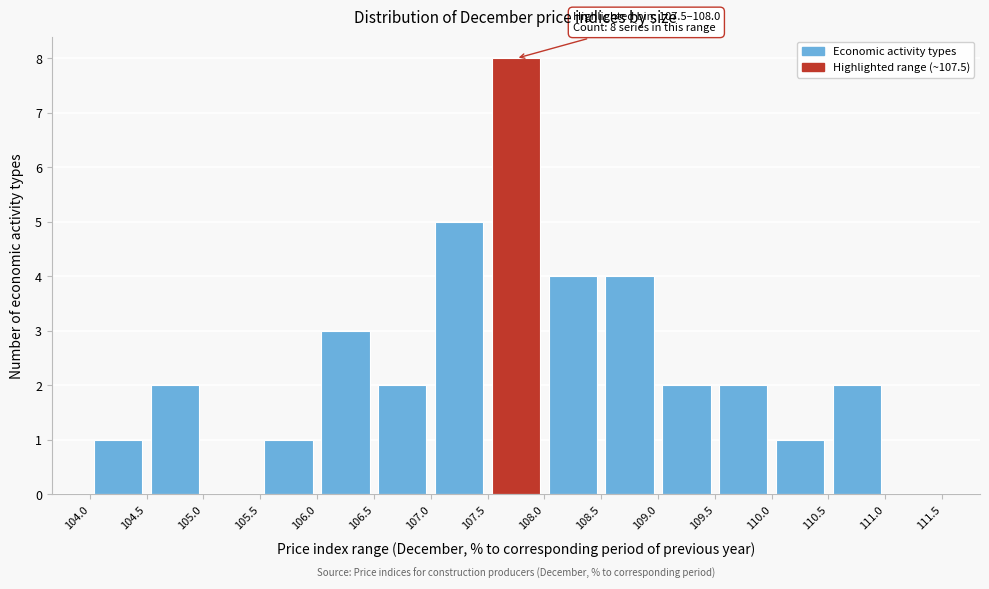

Which range on the x-axis has the tallest bar?

107.5 to 108.0